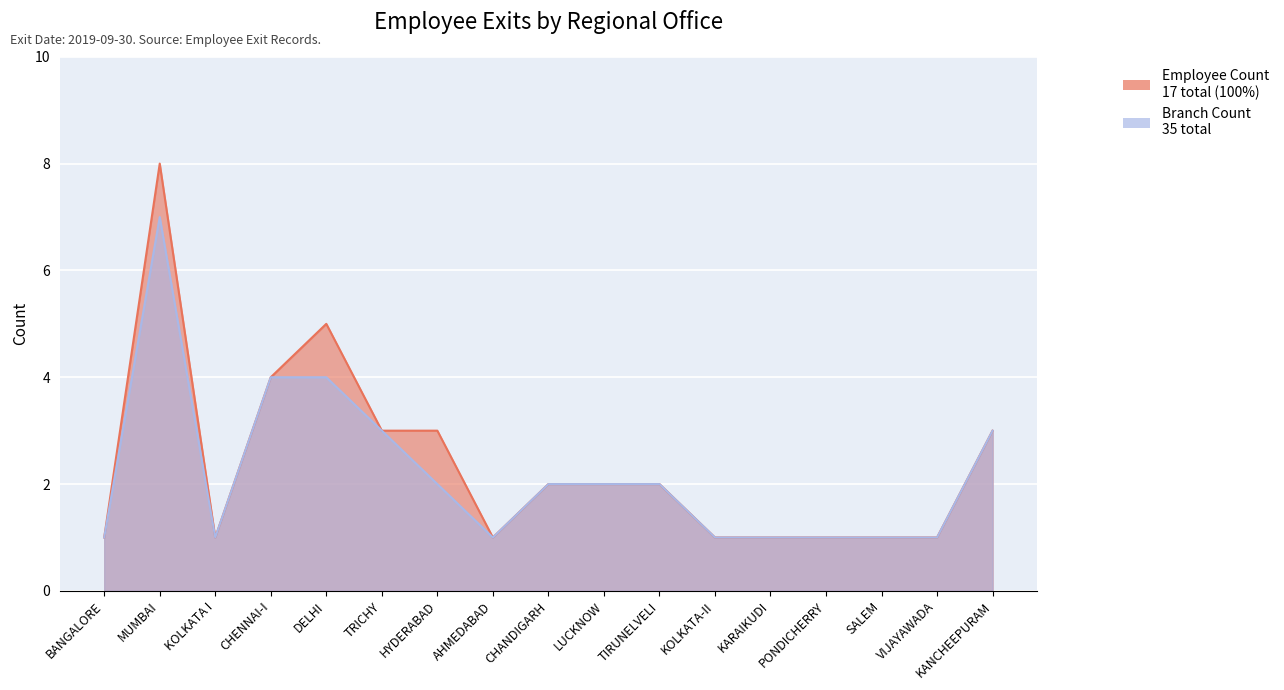

At which label does Employee Count reach its minimum?

BANGALORE